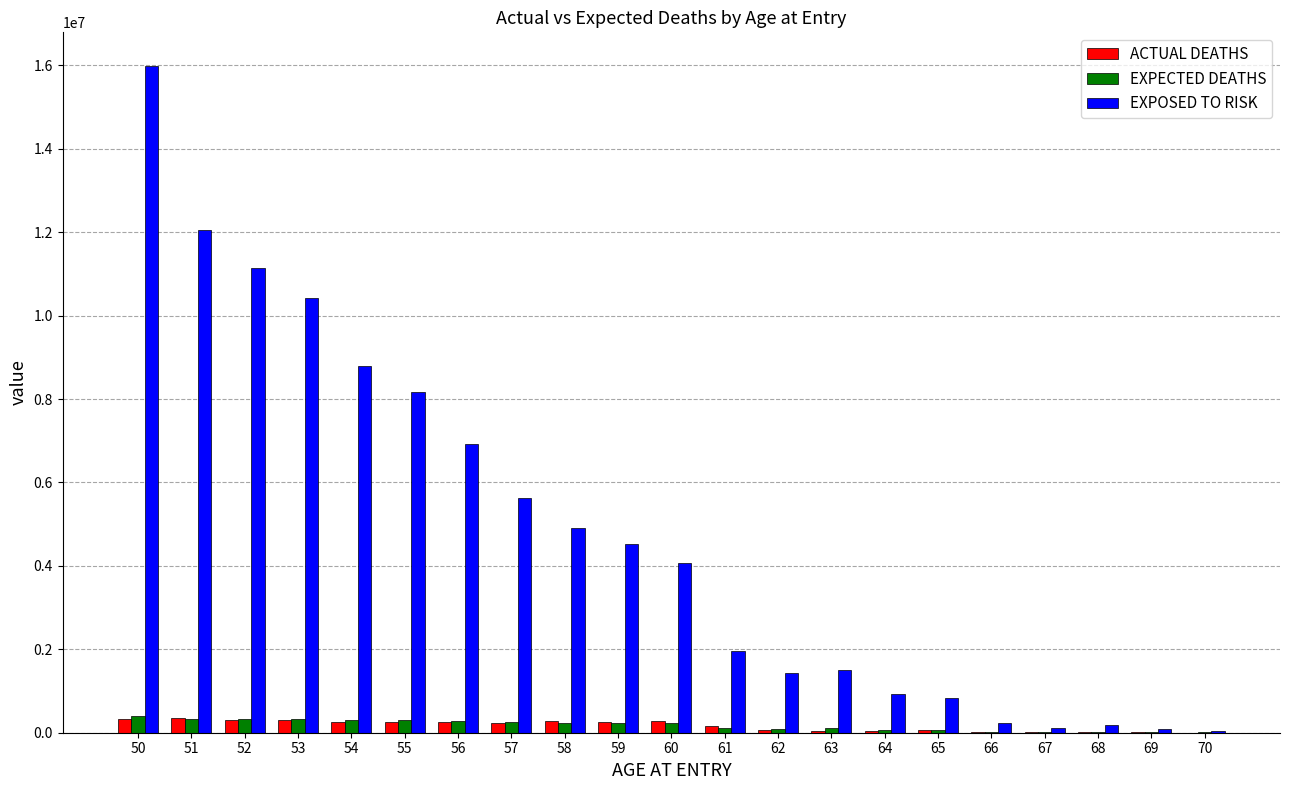

What is the highest value of the EXPOSED TO RISK series?

15991600